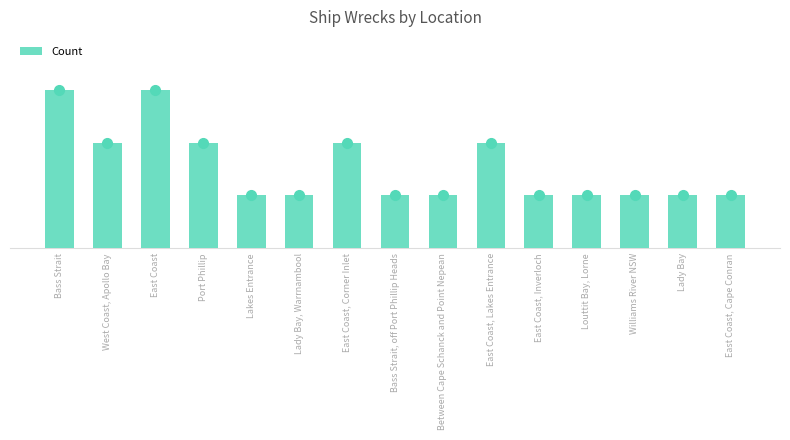

At which category does the chart reach its peak across all series?

Bass Strait